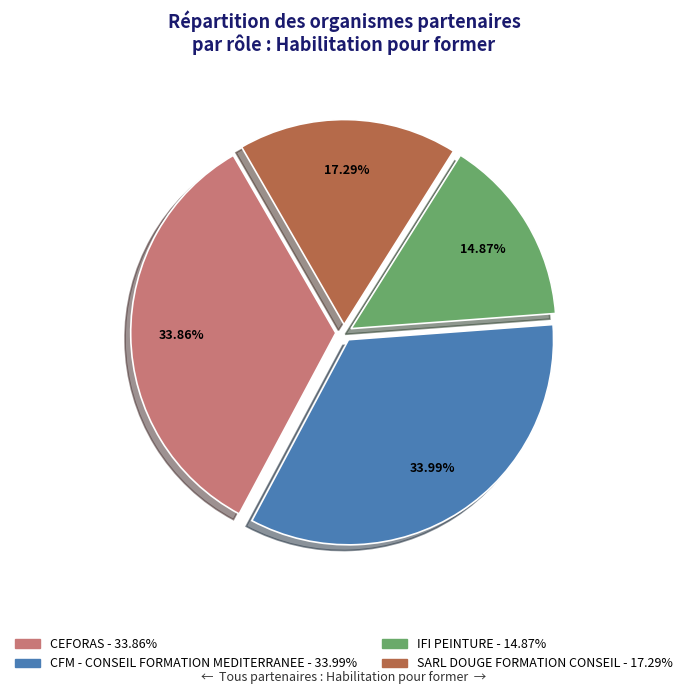

True or false: SARL DOUGE FORMATION CONSEIL accounts for 25% of the total.

False